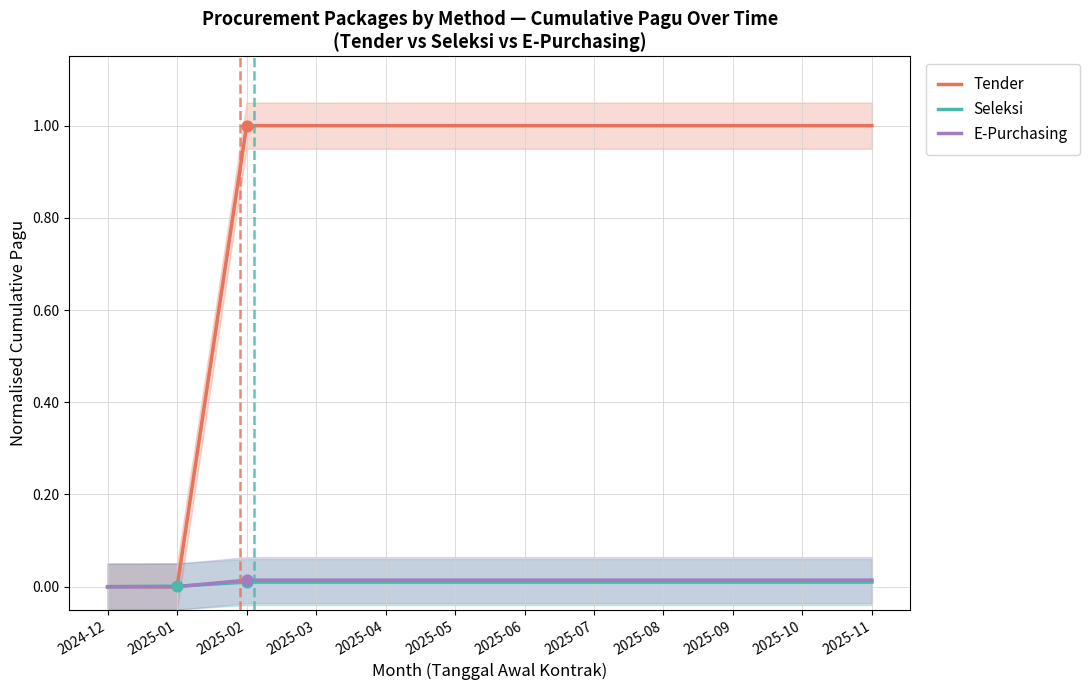

Which series has the largest total across all categories?

Tender